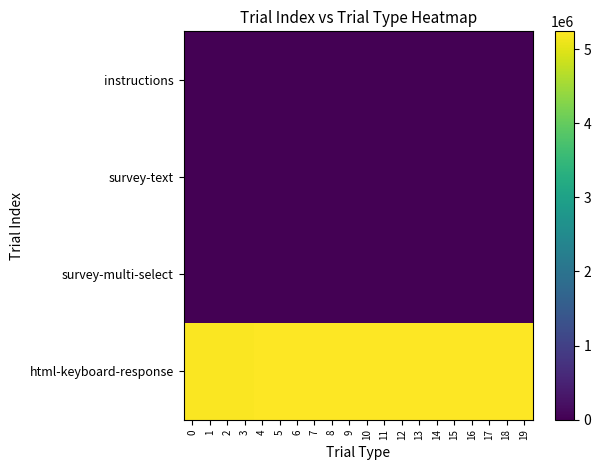

Reading left to right, what are all the values shown in this chart?

instructions: 0=0	1=0	2=0	3=0	4=0	5=0	6=0	7=0	8=0	9=0	10=0	11=0	12=0	13=0	14=0	15=0	16=0	17=0	18=0	19=0
survey-text: 0=7951	1=7951	2=7951	3=7951	4=7951	5=7951	6=7951	7=7951	8=7951	9=7951	10=7951	11=7951	12=7951	13=7951	14=7951	15=7951	16=7951	17=7951	18=7951	19=7951
survey-multi-select: 0=17279	1=17279	2=17279	3=17279	4=17279	5=17279	6=17279	7=17279	8=17279	9=17279	10=17279	11=17279	12=17279	13=17279	14=17279	15=17279	16=17279	17=17279	18=17279	19=17279
html-keyboard-response: 0=5215210	1=5216212	2=5217214	3=5218216	4=5219218	5=5220719	6=5221221	7=5222732	8=5224735	9=5225237	10=5226738	11=5228741	12=5229243	13=5230744	14=5232748	15=5233249	16=5234751	17=5236755	18=5237255	19=5238757